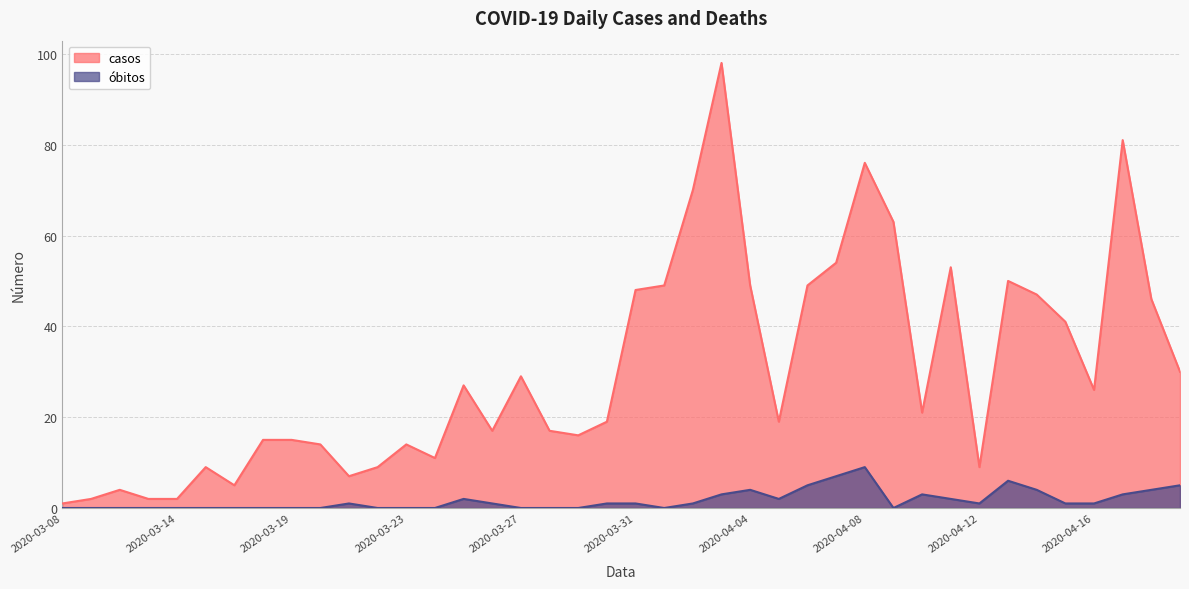

Where is the first local maximum for obitos?

2020-03-21